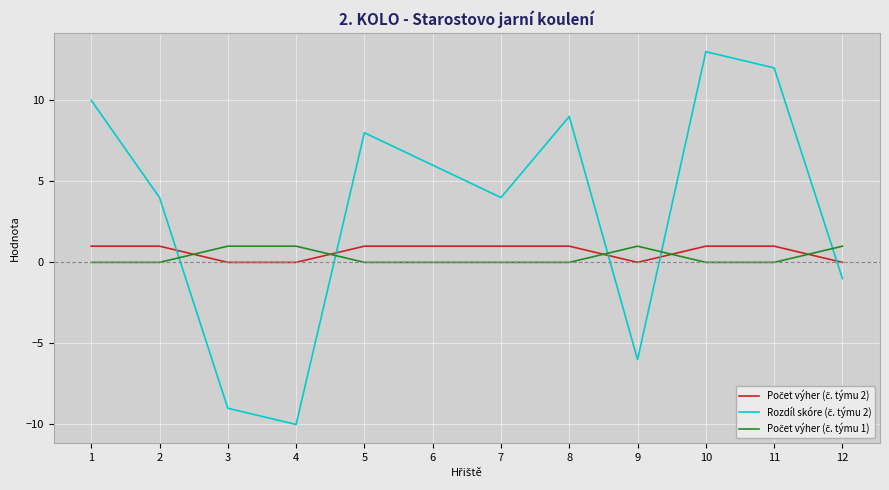

Which category has the lowest value across all series?

4